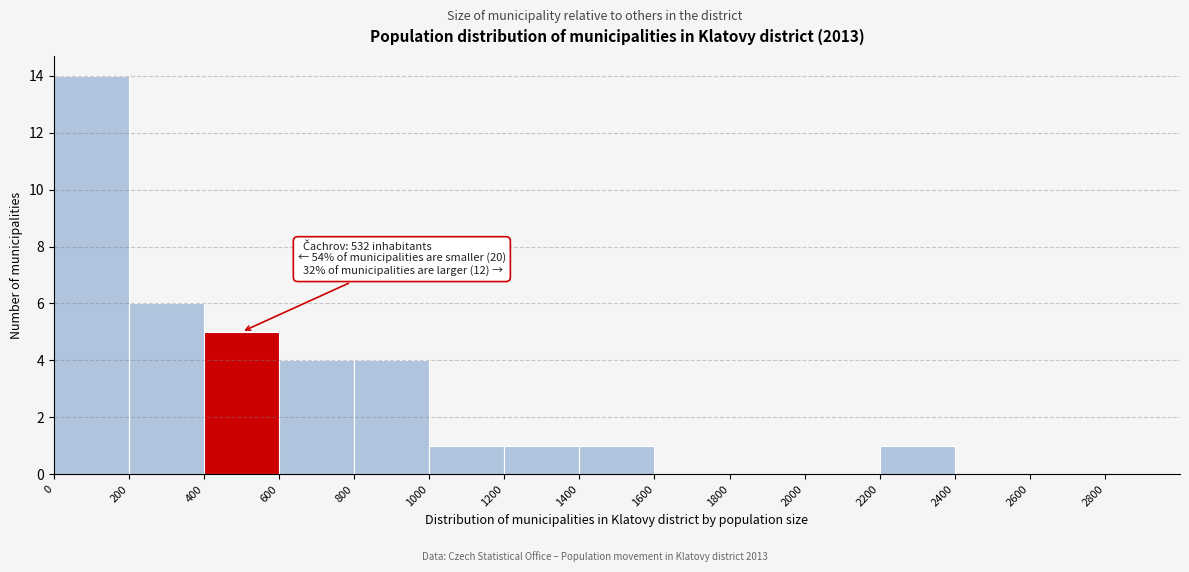

Which range on the x-axis has the tallest bar?

0 to 200